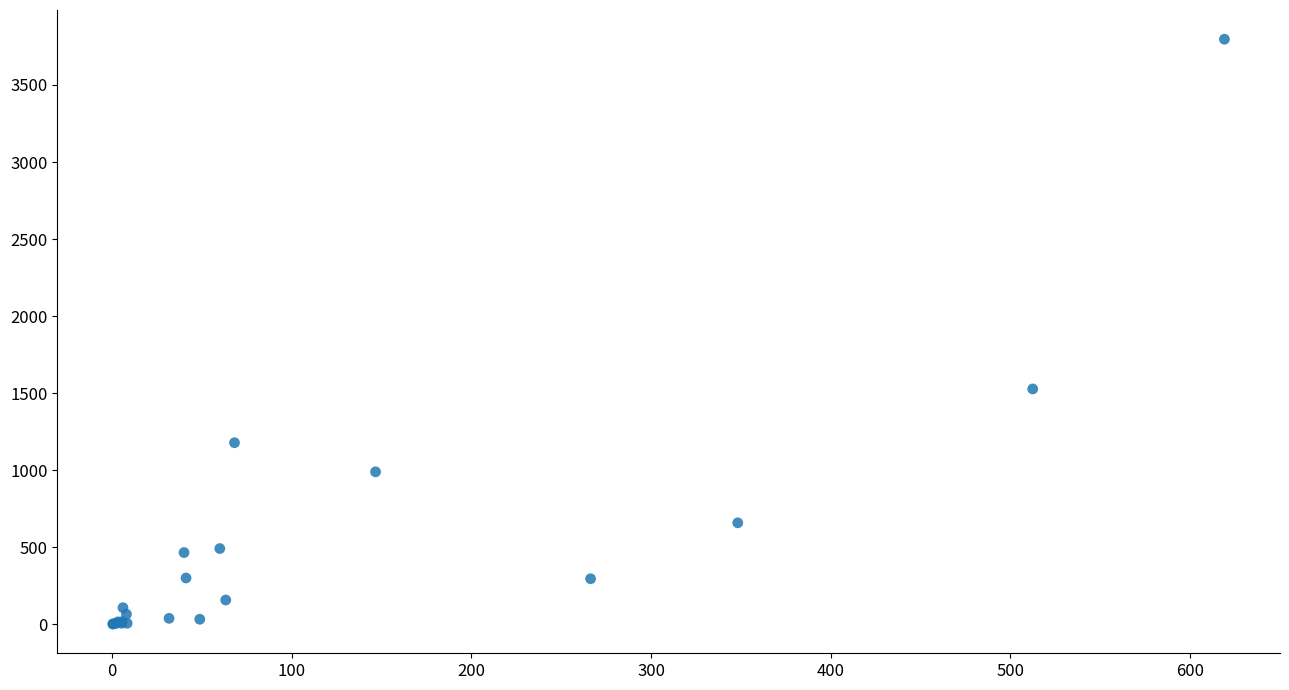

What Y value in the scatter plot is closest to 1899?

1527